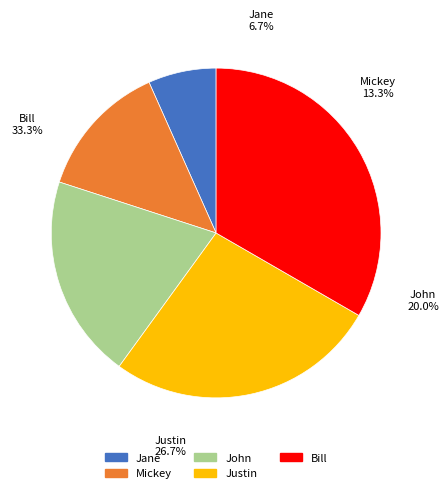

Do Justin and Jane together represent more than half of the pie?

No